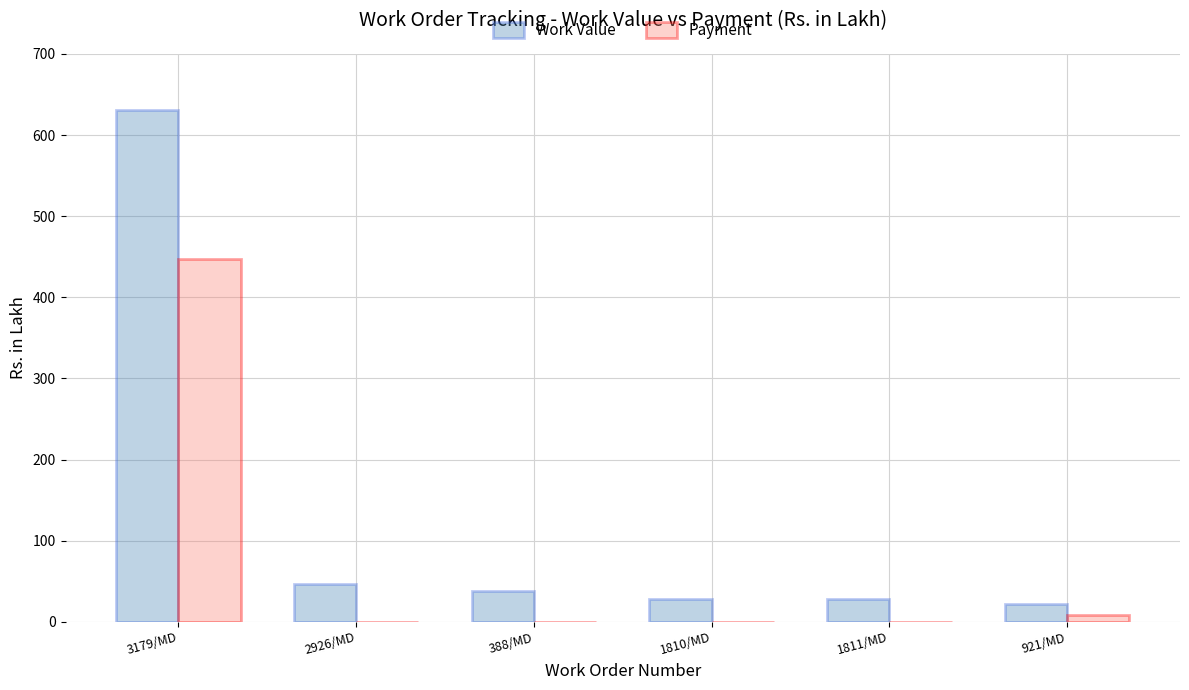

At which label does Work Value first exceed 37?

3179/MD